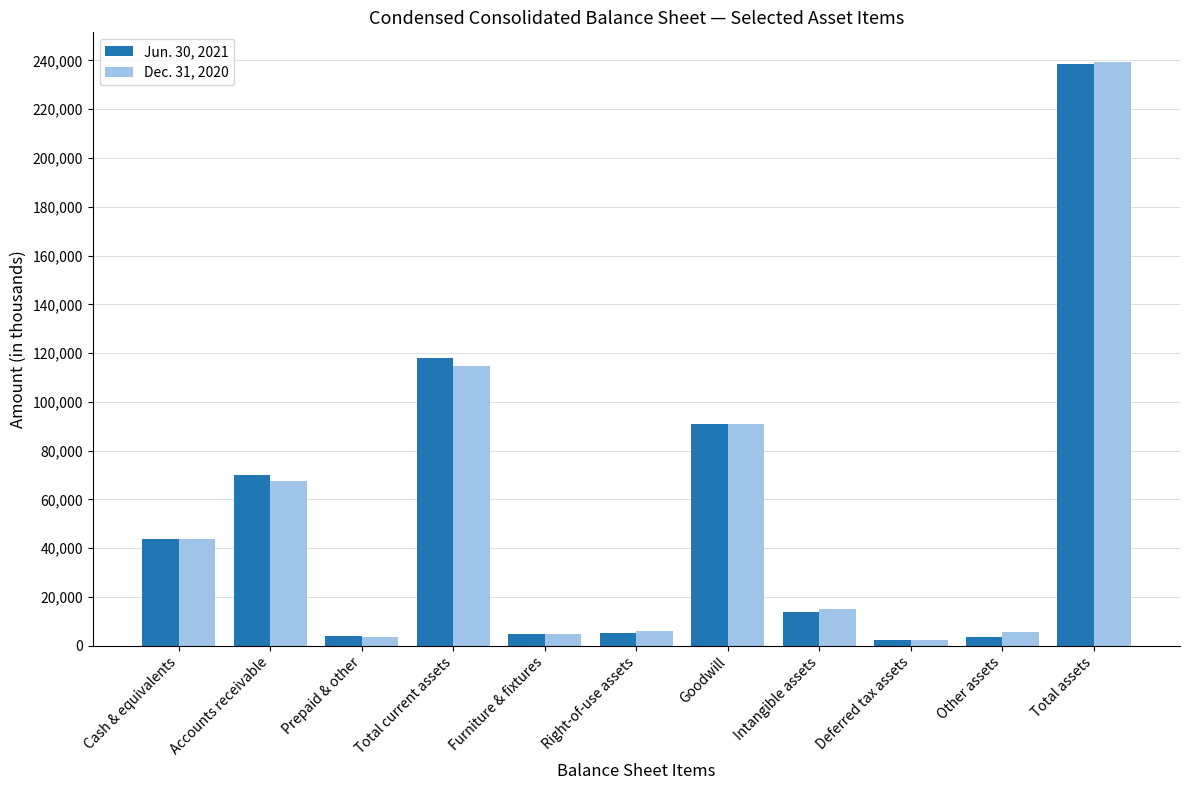

What is the value of the Dec. 31, 2020 bar at the 4th from the left?

114615